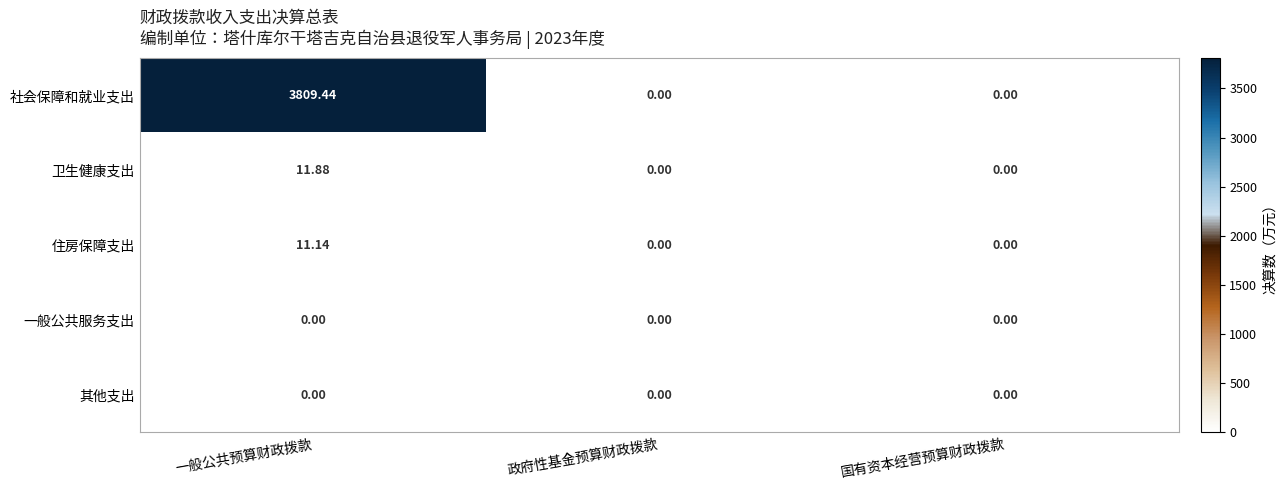

Which series has the largest range (max minus min)?

社会保障和就业支出